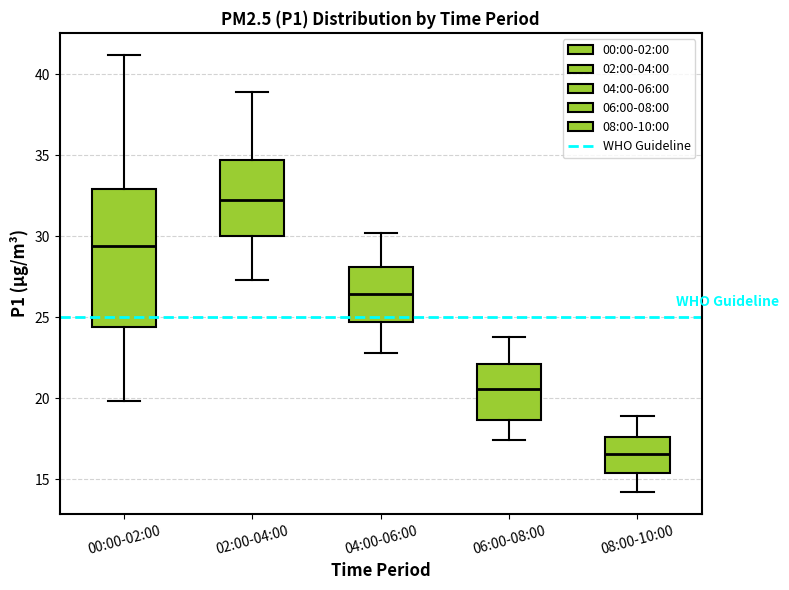

Reading left to right, read every box against the y-axis: the position of its median line, the range the box covers, and the ends of its whiskers. The values are not printed on the chart, so give them approximately, as read against the axis.

00:00-02:00: median 29.5, box 24.5 to 33.0, whiskers 20.0 to 41.0
02:00-04:00: median 32.5, box 30.0 to 34.5, whiskers 27.5 to 39.0
04:00-06:00: median 26.5, box 24.5 to 28.0, whiskers 23.0 to 30.0
06:00-08:00: median 20.5, box 18.5 to 22.0, whiskers 17.5 to 24.0
08:00-10:00: median 16.5, box 15.5 to 17.5, whiskers 14.0 to 19.0